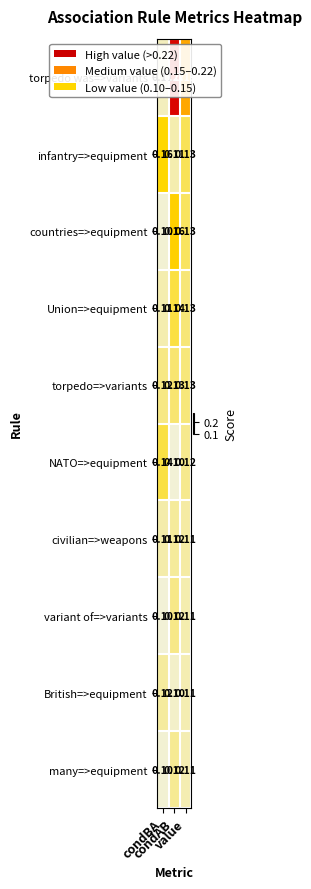

Which series has the largest total across all categories?

torpedo was=>variants